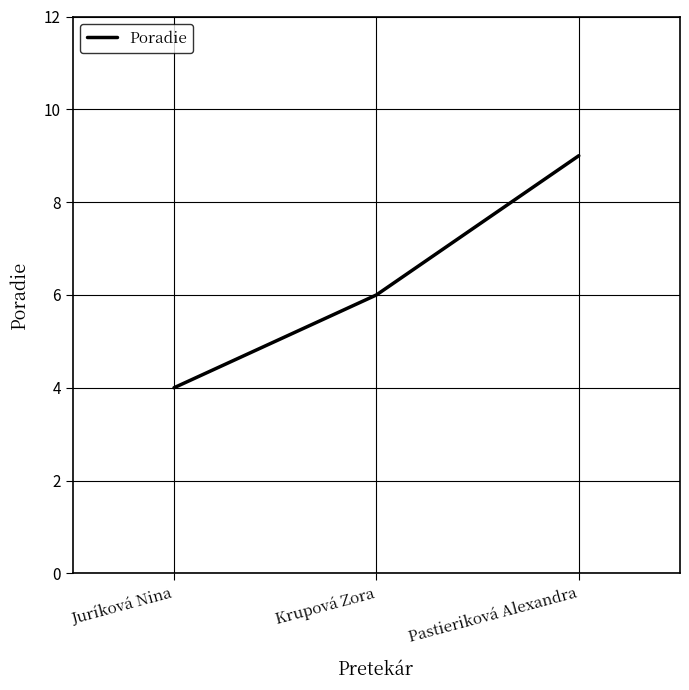

How many categories are shown in the chart?

3